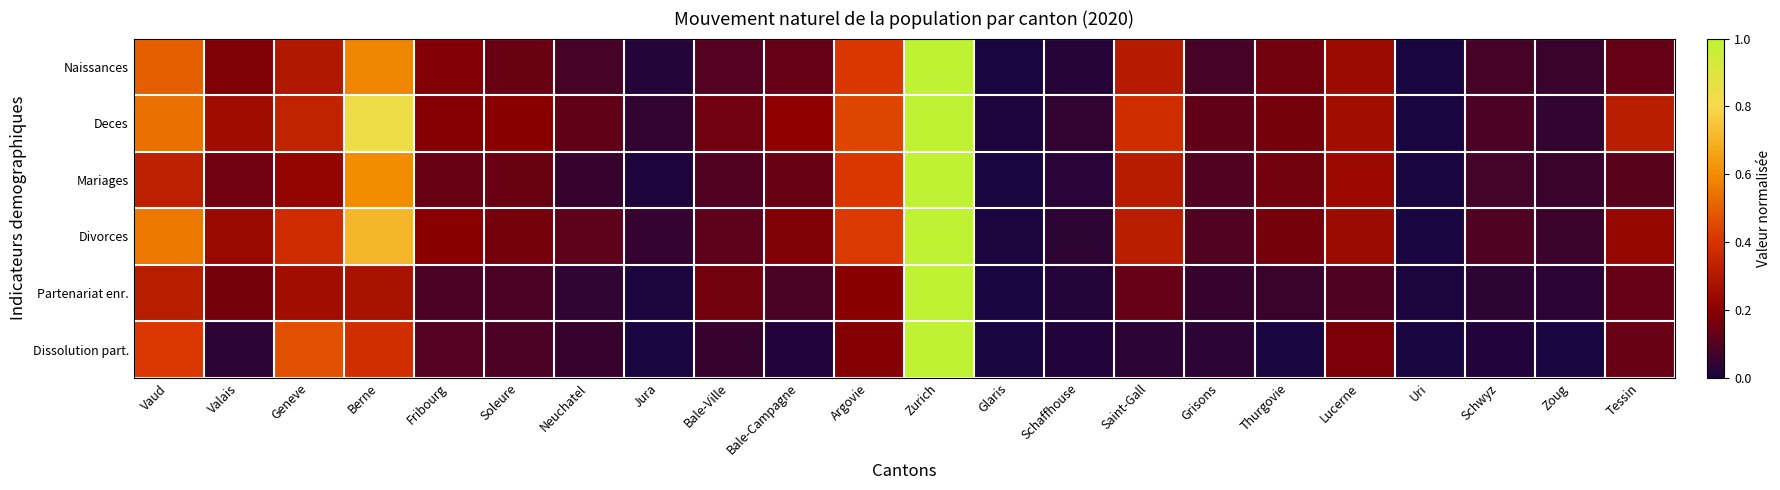

Which label corresponds to the smallest value in the chart?

Uri